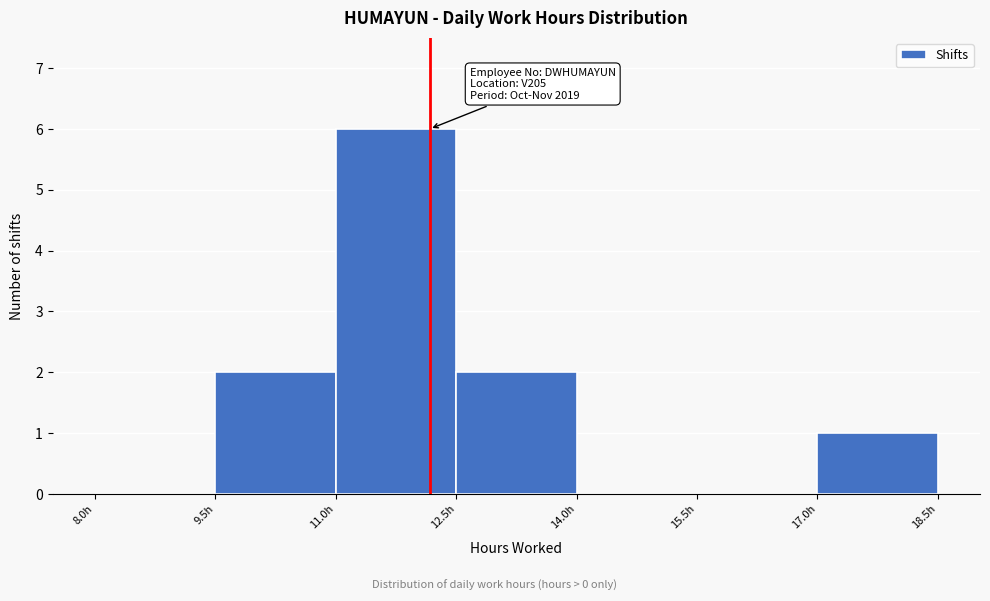

Over which range of the x-axis is the bar tallest?

11.0 to 12.5